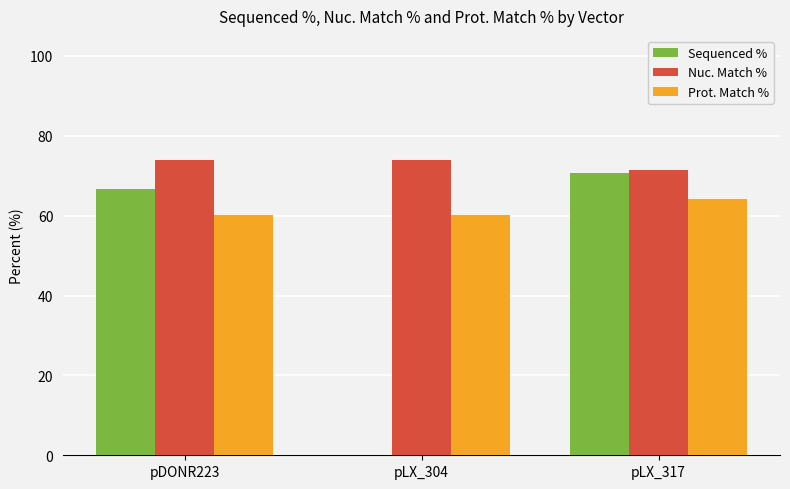

Which series has the largest total across all categories?

Nuc. Match %